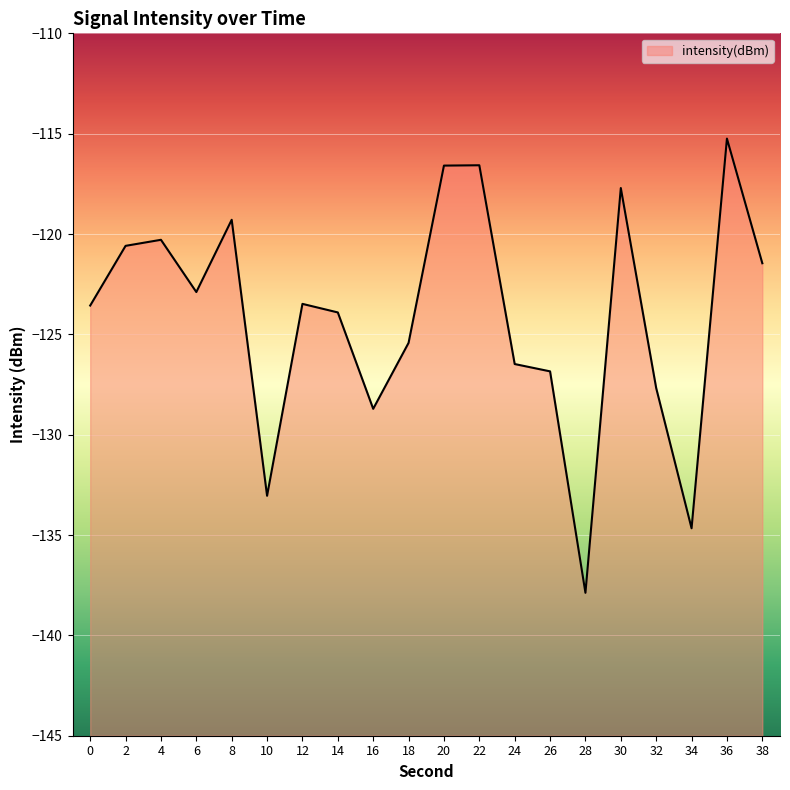

Count the number of values greater than -123.

9